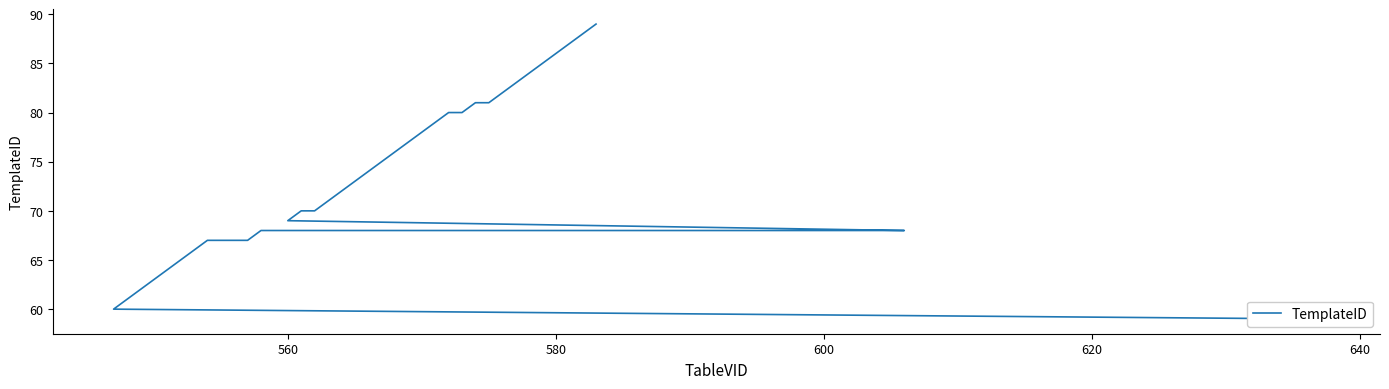

What is the maximum value shown in the chart?

89